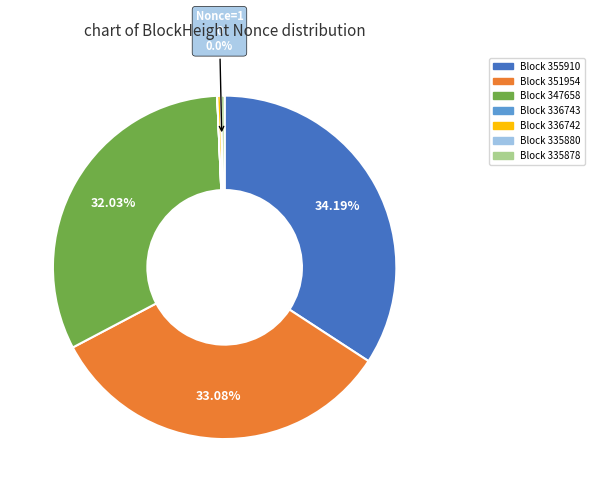

What is the smallest slice in the pie chart?

335880